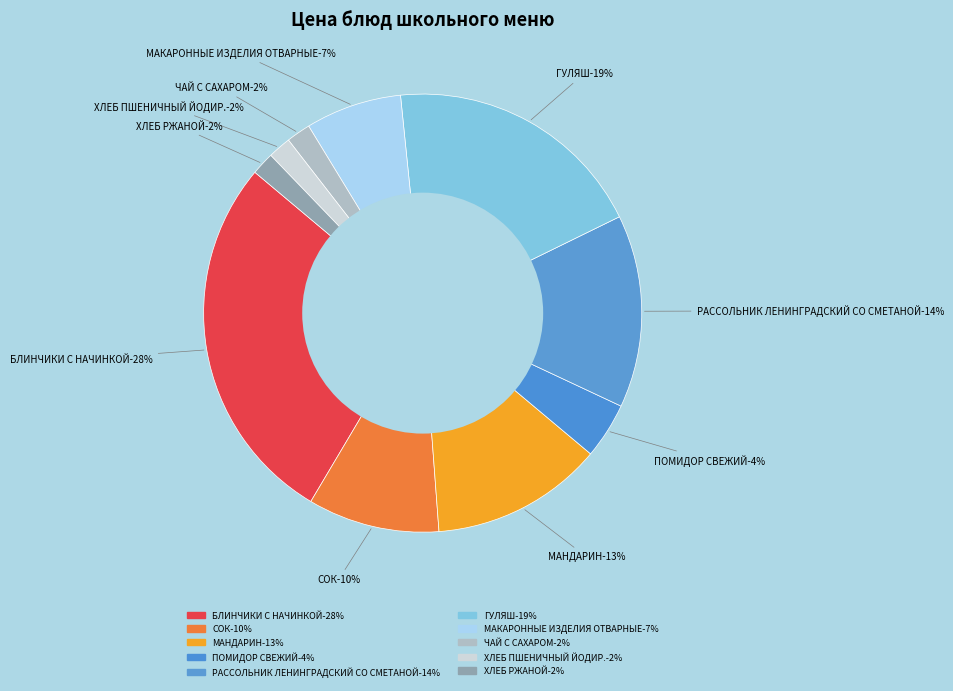

Does МАКАРОННЫЕ ИЗДЕЛИЯ ОТВАРНЫЕ account for over 50% of the chart?

No